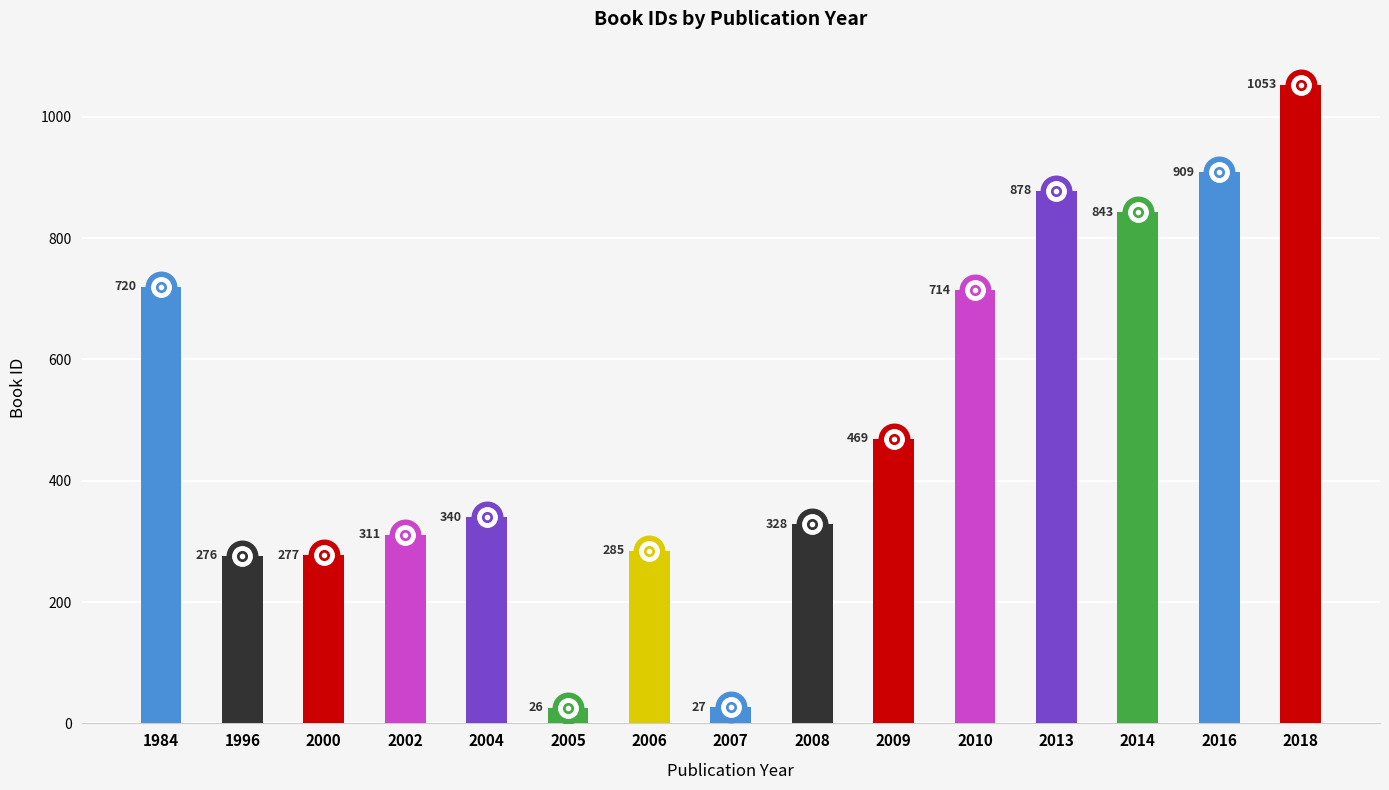

Reading left to right, what are all the values shown in this chart?

1984=720	1996=276	2000=277	2002=311	2004=340	2005=26	2006=285	2007=27	2008=328	2009=469	2010=714	2013=878	2014=843	2016=909	2018=1053